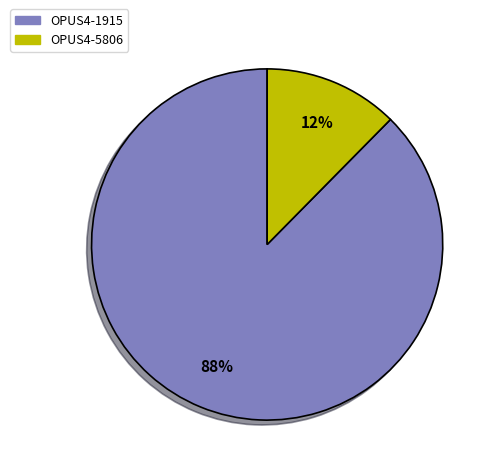

Is there any slice that represents more than half of the pie?

Yes